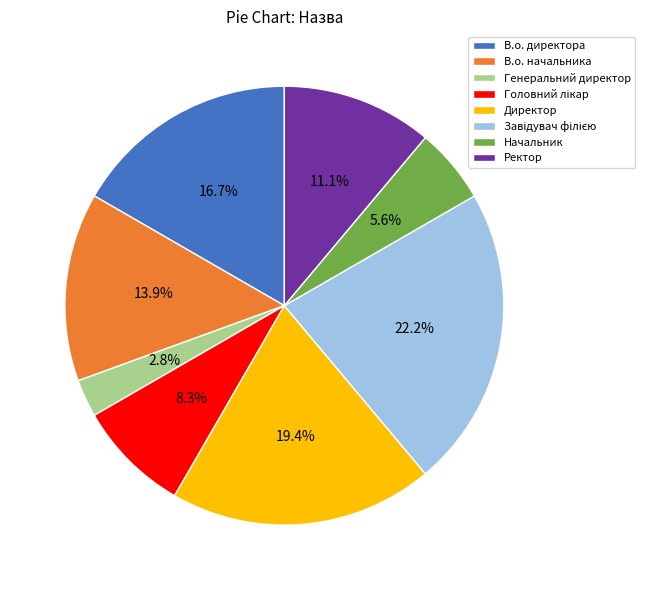

How many segments does this pie chart have?

8